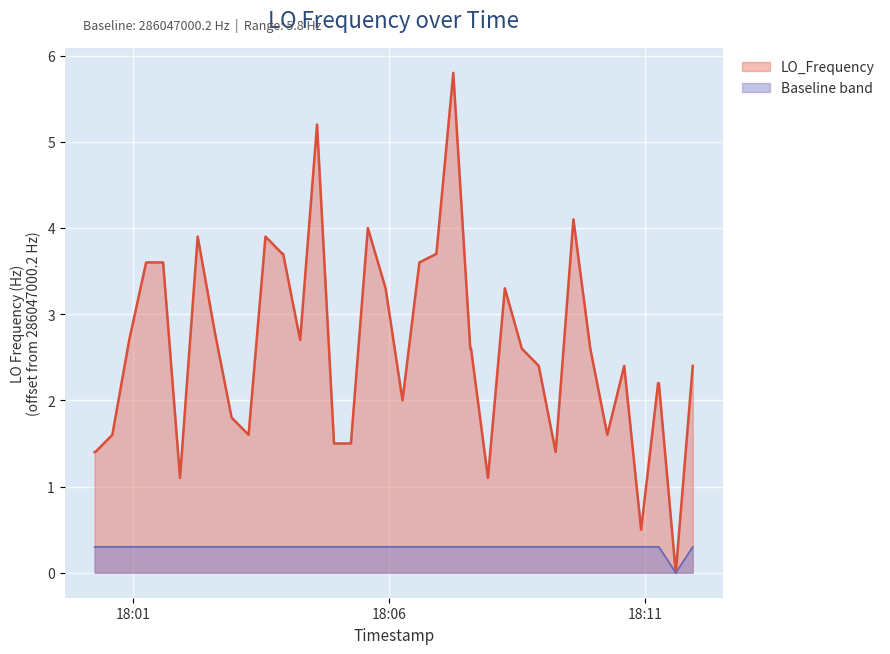

How many interior local valleys (lower than both neighbors) does the data have?

9